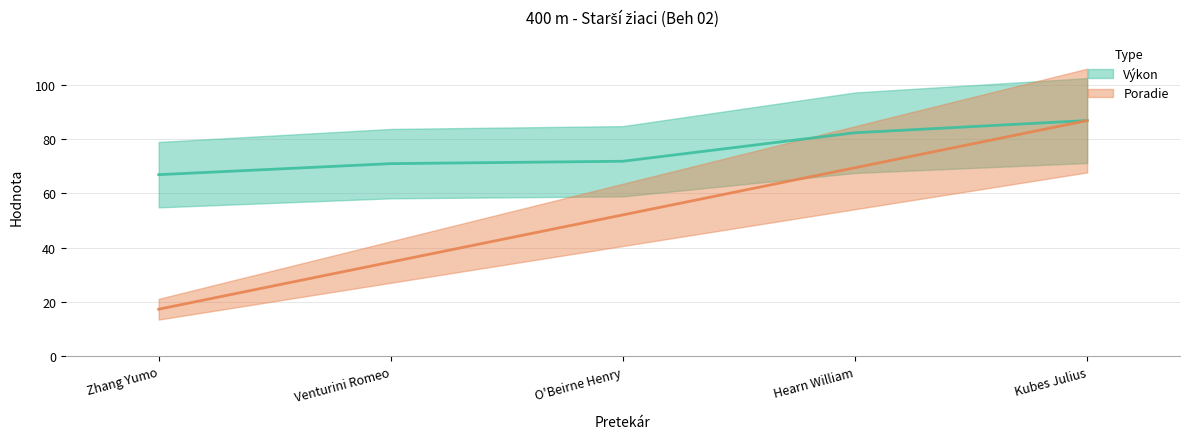

True or false: Poradie and Výkon cross at least once.

False